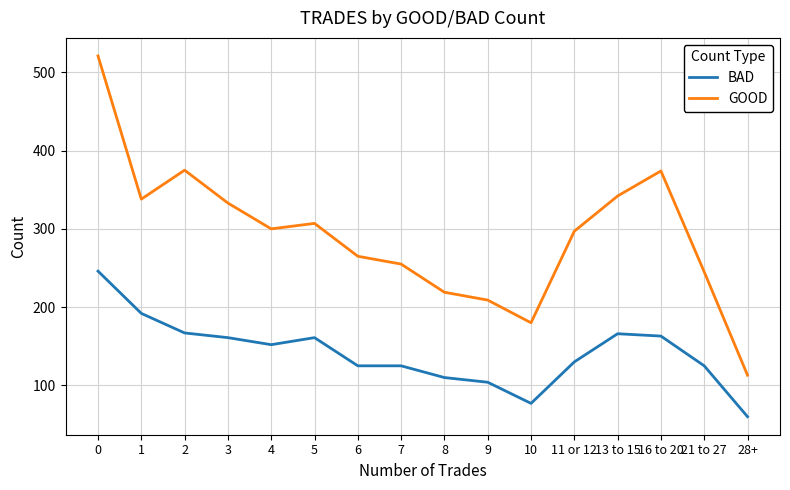

The value of GOOD at 10 is 81. True or false?

False